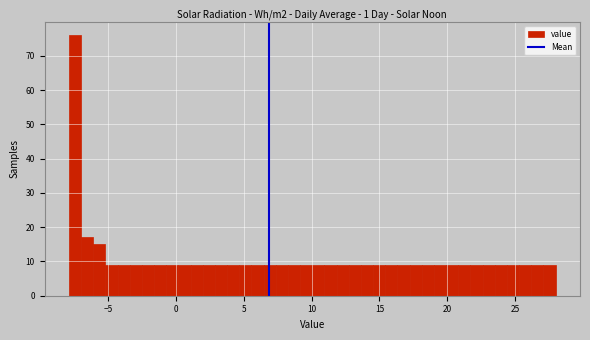

Read against the x-axis, roughly where is the centre of the tallest bar?

-7.5